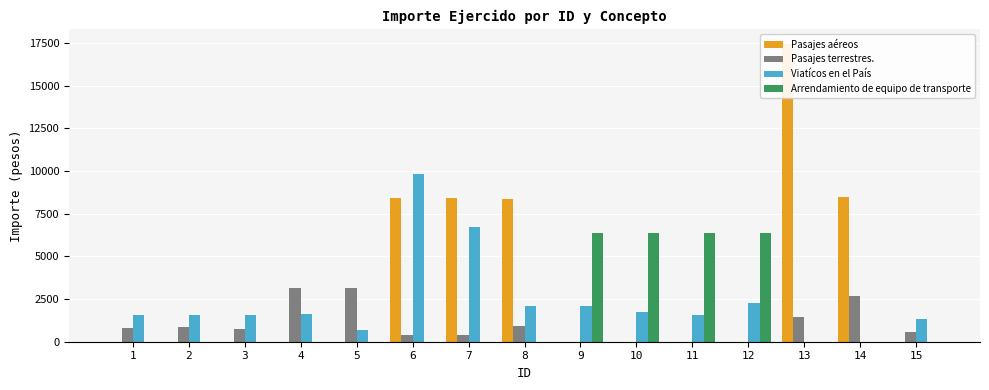

Reading left to right, extract all data points from this chart.

Pasajes aéreos: 0.0	0.0	0.0	0.0	0.0	8434.0	8434.0	8386.0	0.0	0.0	0.0	0.0	17413.0	8456.0	0.0
Pasajes terrestres.: 790.0	840.0	730.0	3143.0	3143.0	365.0	415.0	900.0	0.0	0.0	0.0	0.0	1466.8	2650.0	598.0
Viatícos en el País: 1582.0	1586.0	1586.0	1647.0	680.0	9820.0	6740.0	2110.2	2069.0	1769.0	1560.0	2245.0	0.0	0.0	1359.0
Arrendamiento de equipo de transporte: 0.0	0.0	0.0	0.0	0.0	0.0	0.0	0.0	6375.0	6375.0	6375.0	6375.0	0.0	0.0	0.0